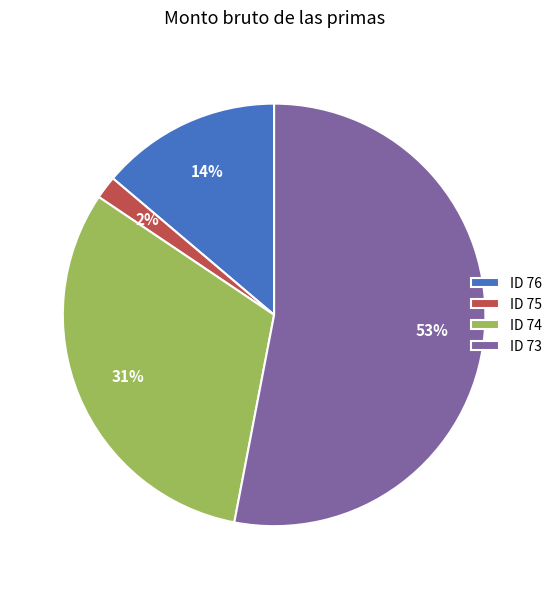

To the nearest percent, what is the difference between the ID 74 and ID 73 slice percentages?

22%